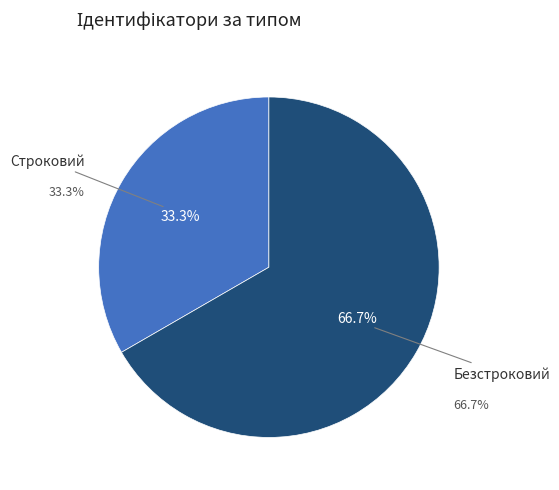

Does Безстроковий represent more than half of the total?

Yes